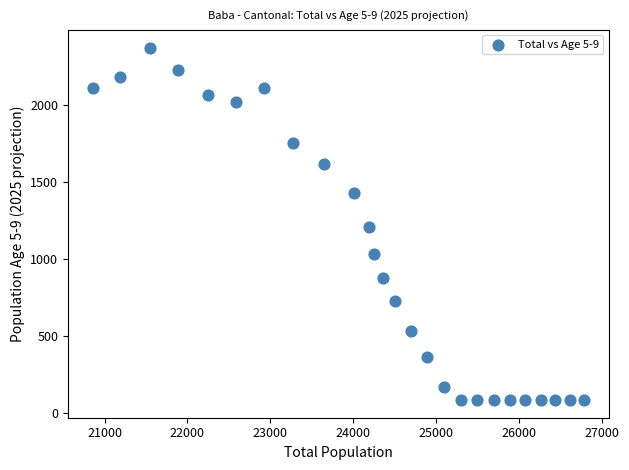

What is the range of Y values (max minus min)?

2287